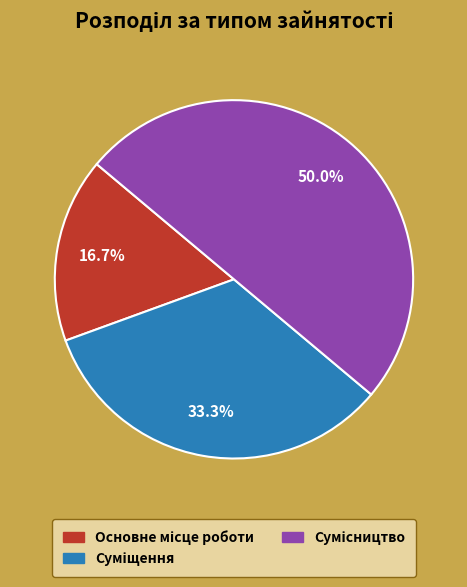

Between Суміщення and Сумісництво, which is larger?

Сумісництво